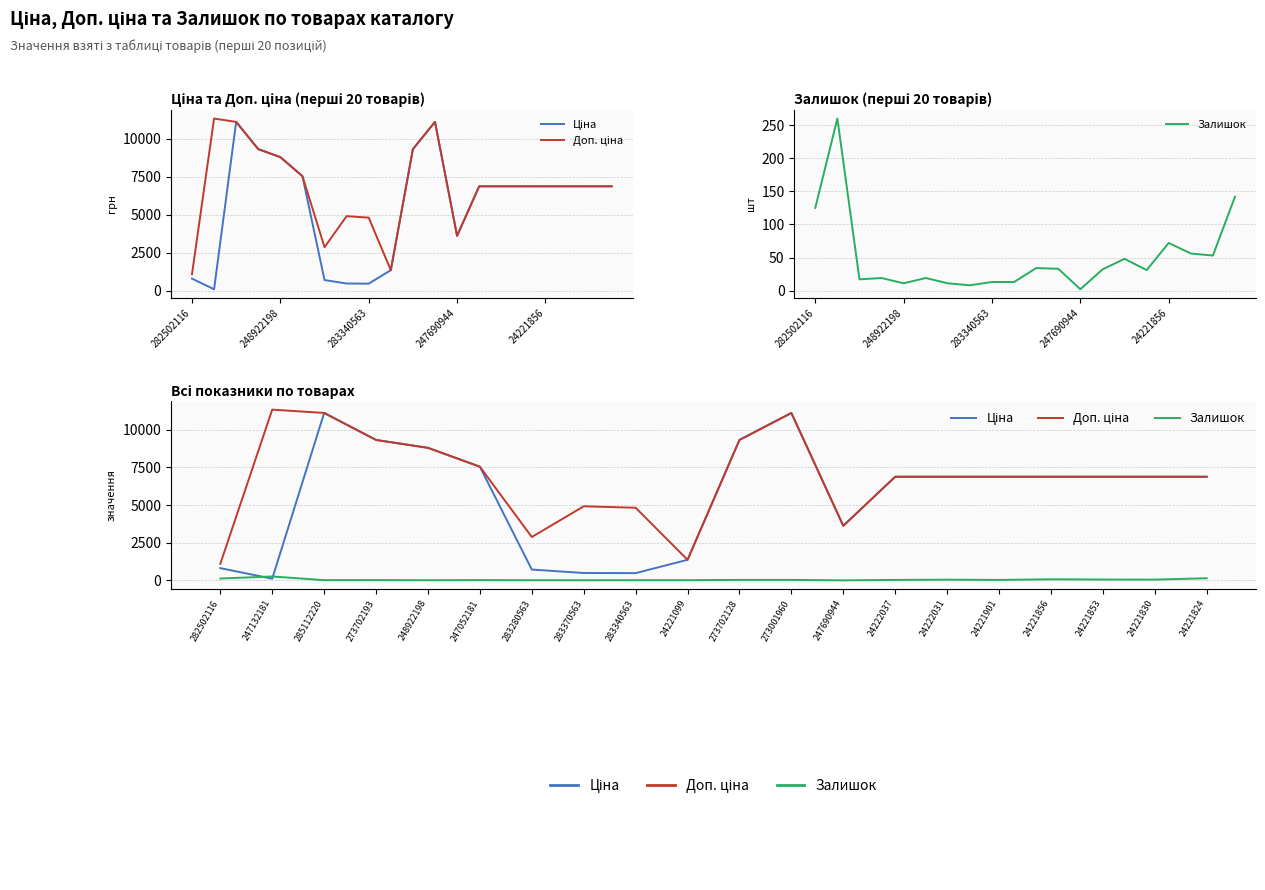

Which series changed the most between 283370563 and 24221099?

Доп. ціна